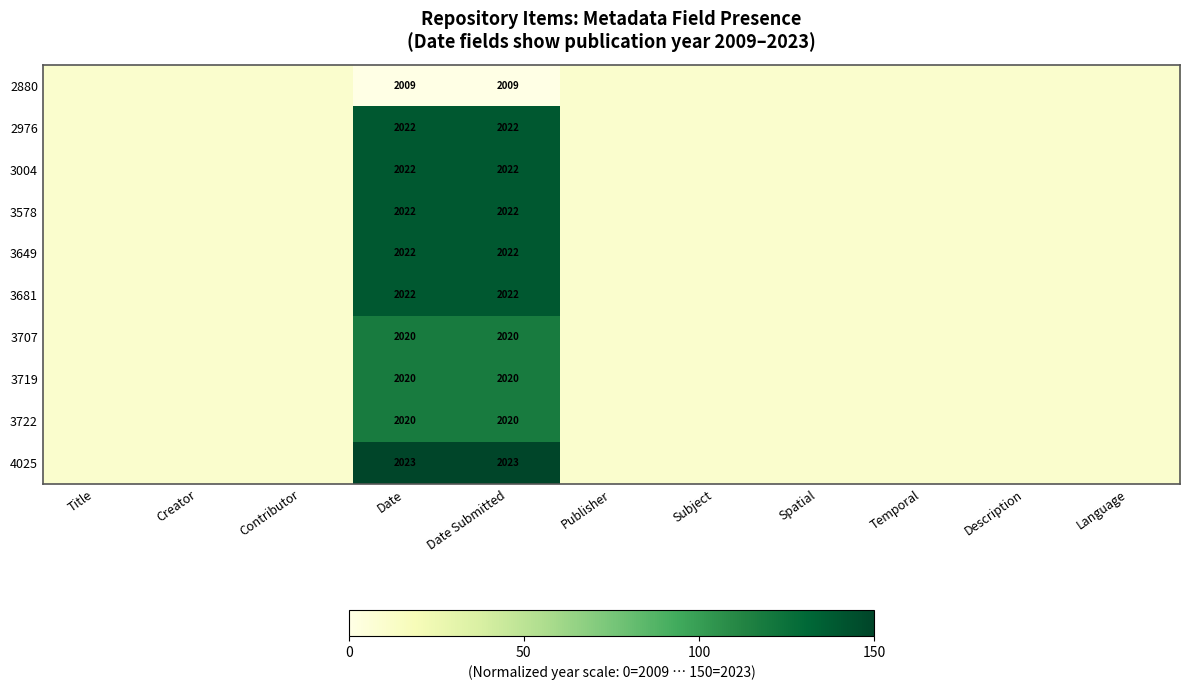

At which category is the sum across all series the highest?

Date